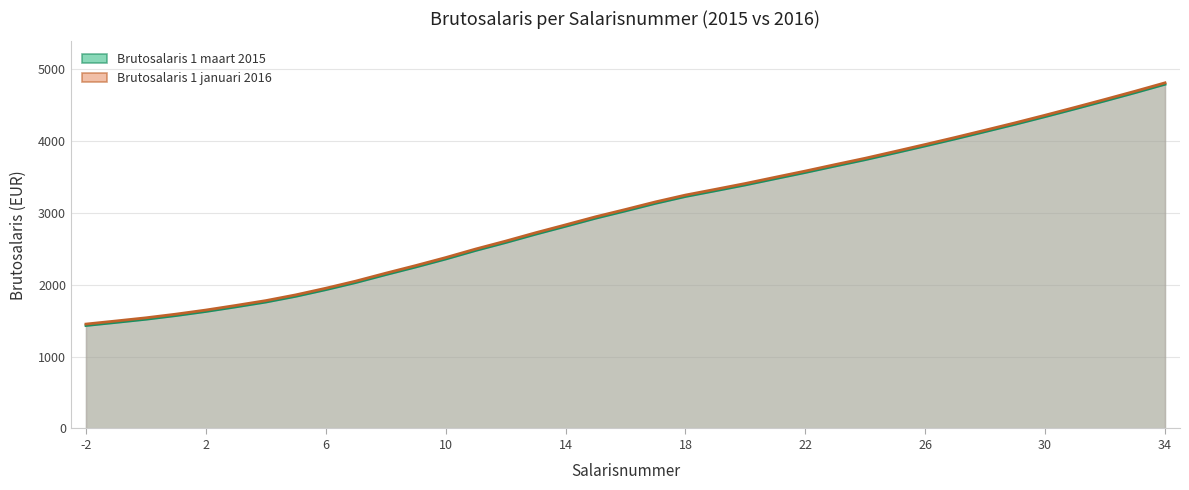

What is the spread (max minus min) of values at 25?

20